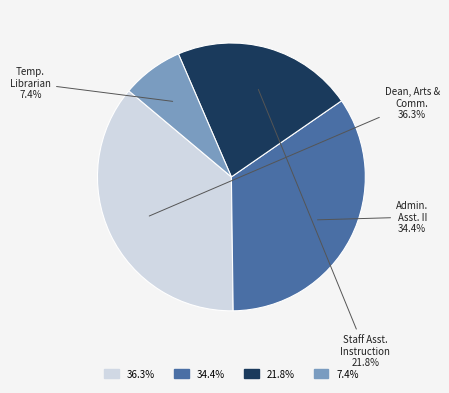

Is there any slice that represents more than half of the pie?

No